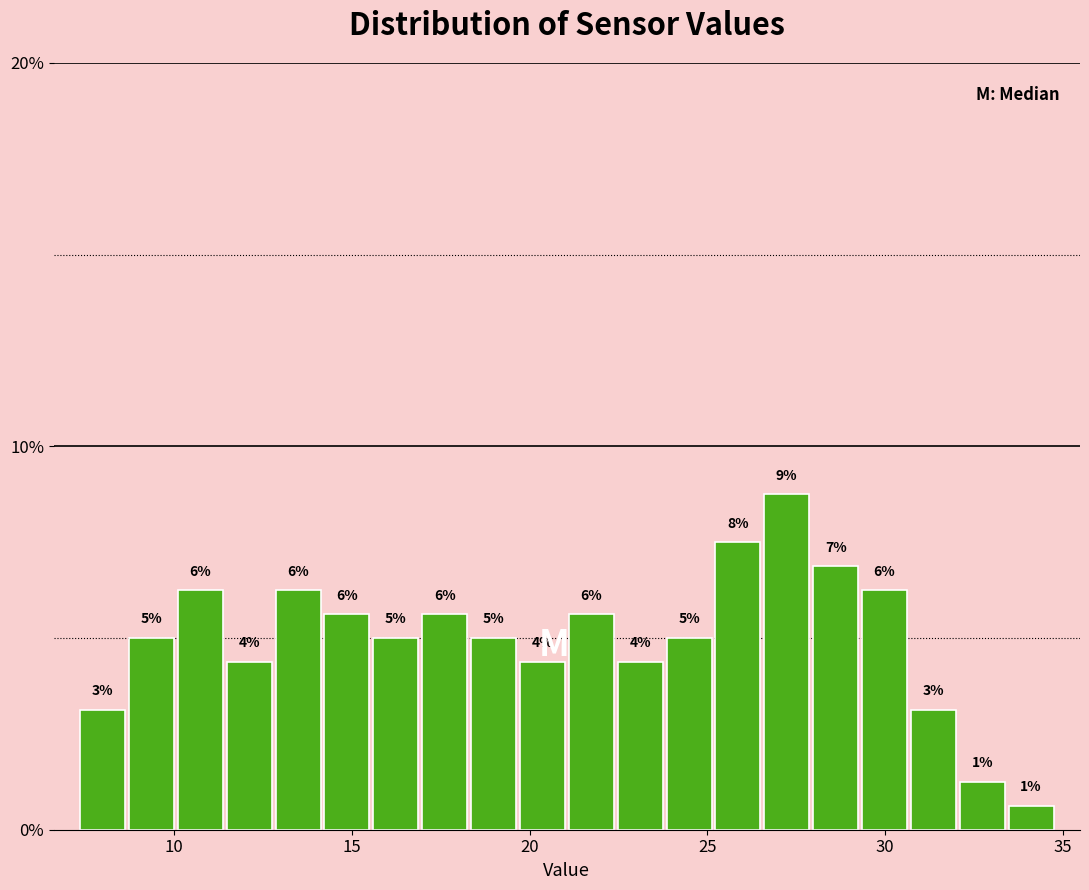

Read against the x-axis, roughly where is the centre of the tallest bar?

27.0